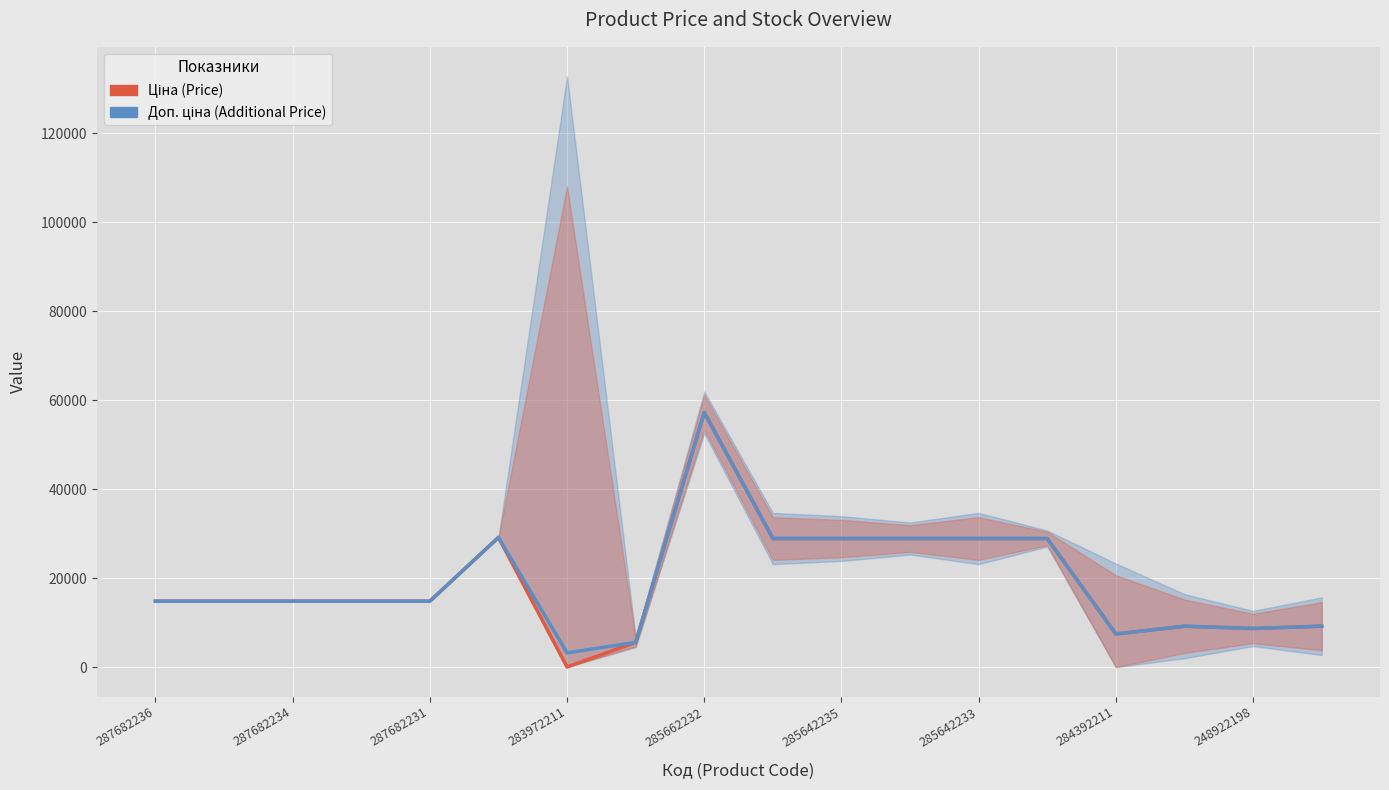

How many lines are shown in the chart?

2